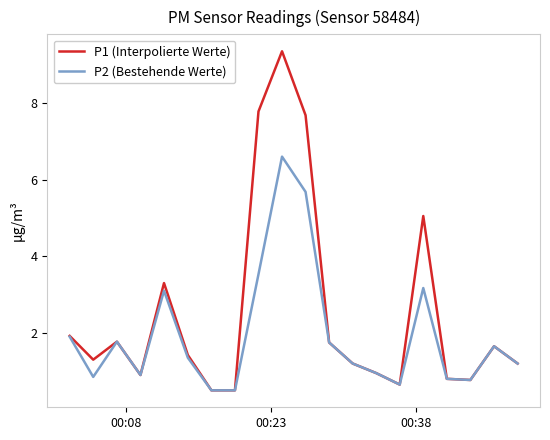

Which series has the largest total across all categories?

P1 (Interpolierte Werte)